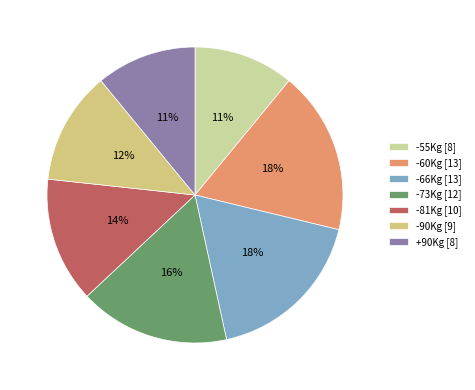

Which slice is the largest?

-60Kg